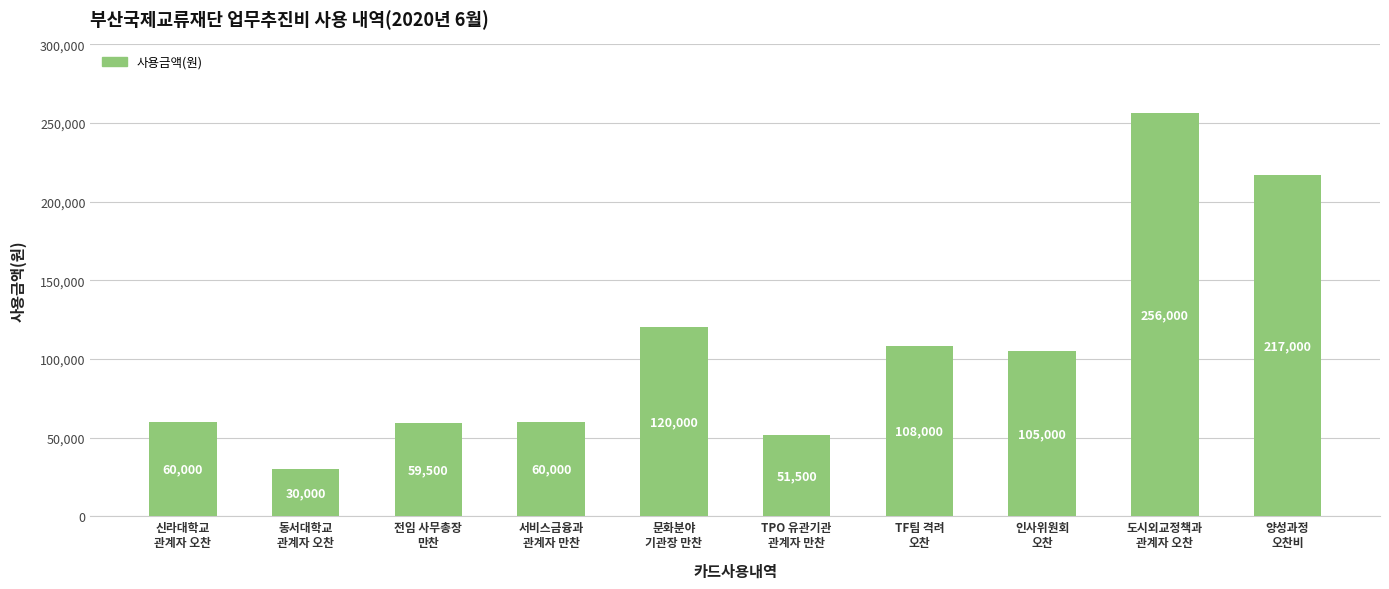

Does the chart contain stacked bars?

No